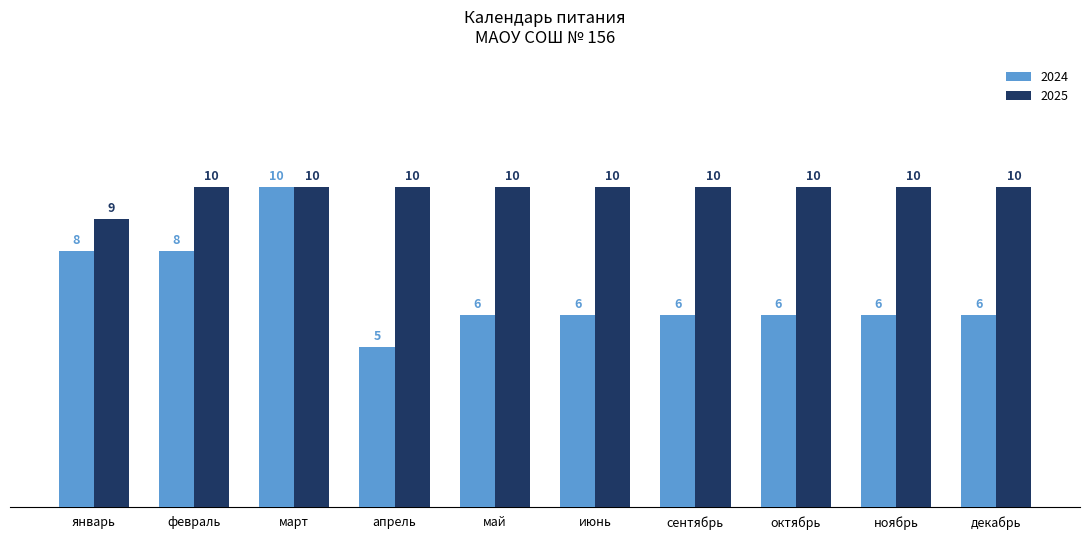

What is the value of the 2024 bar at the 8th from the left?

6